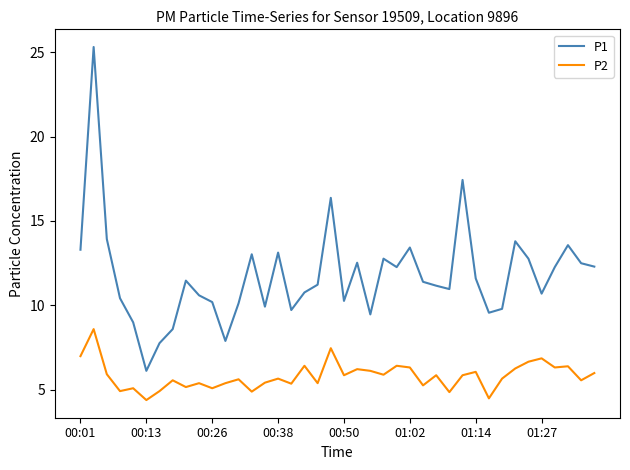

True or false: P2 and P1 intersect in this chart.

False